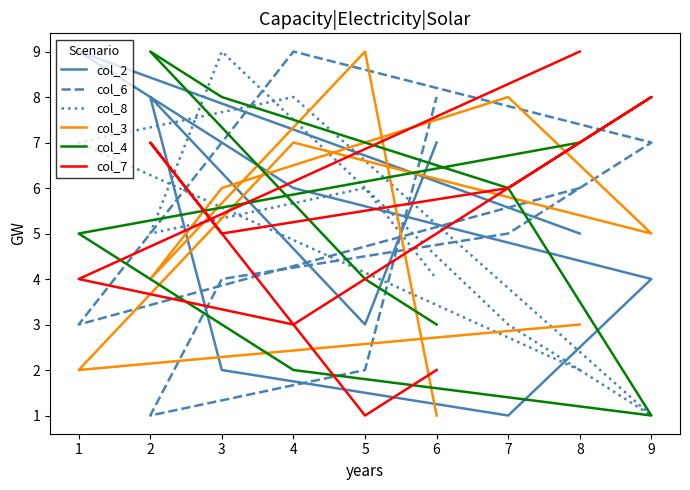

What are all the series names shown in the legend?

col_2, col_6, col_8, col_3, col_4, col_7